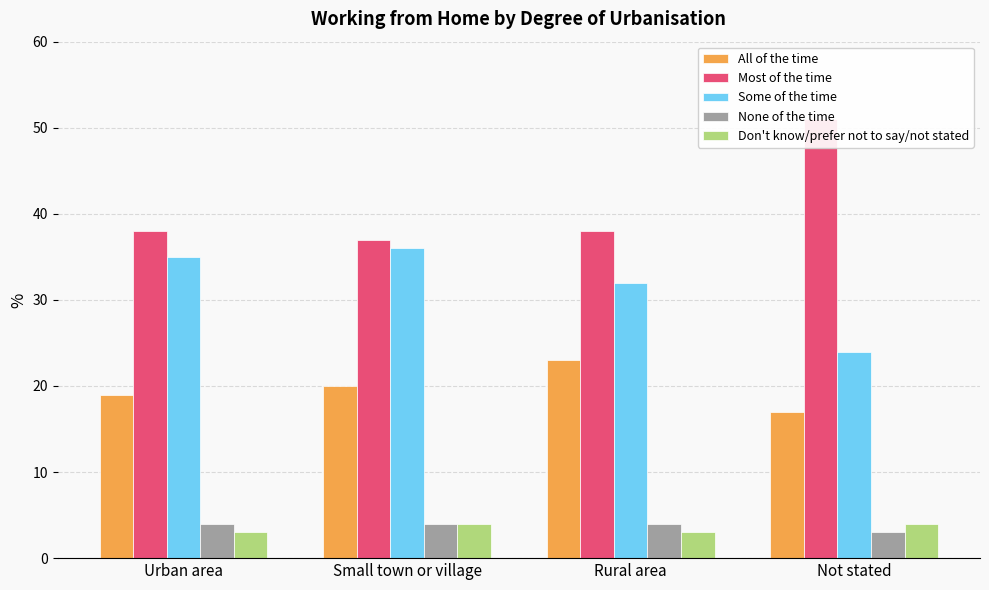

At which category is the sum across all series the highest?

Small town or village